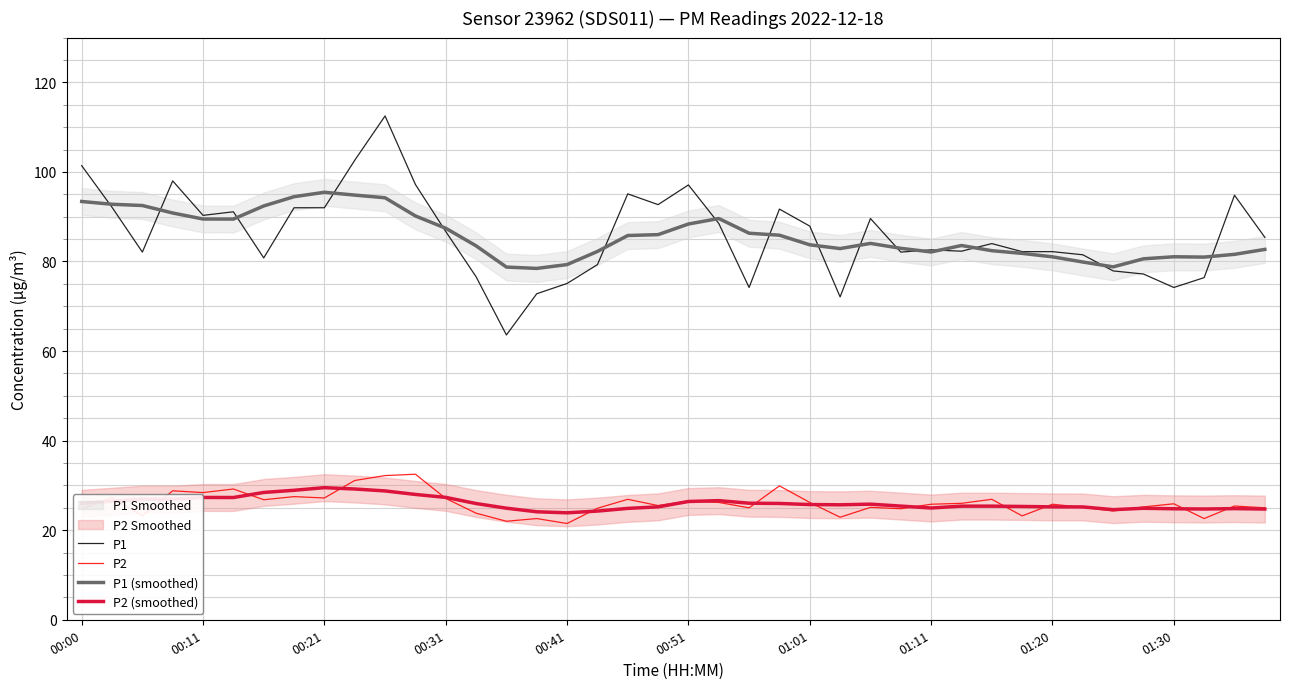

True or false: P1 and P2 cross at least once.

False